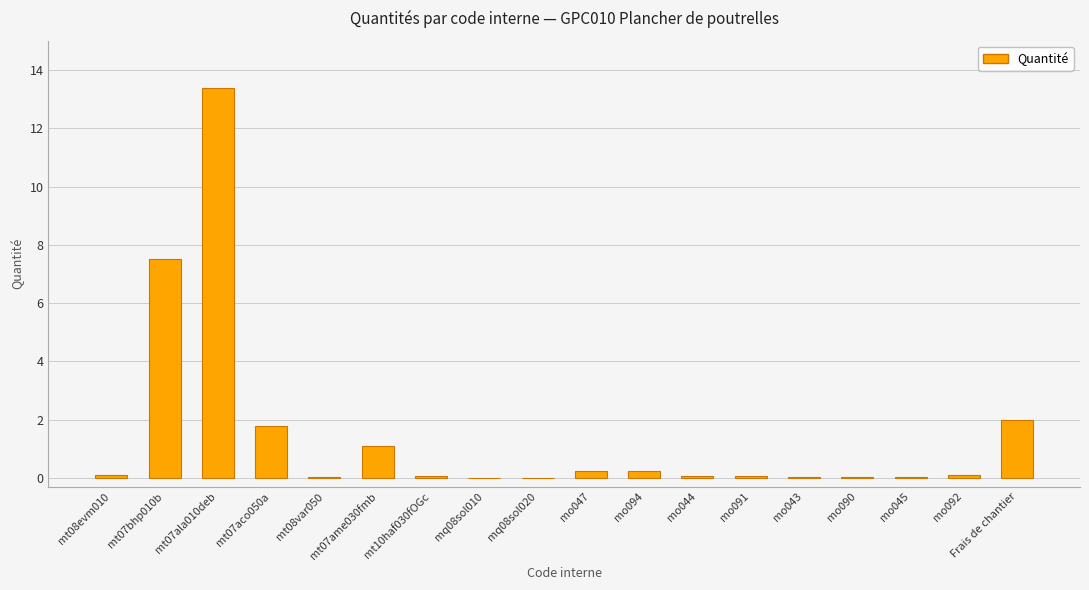

At which category does the chart reach its peak across all series?

mt07ala010deb